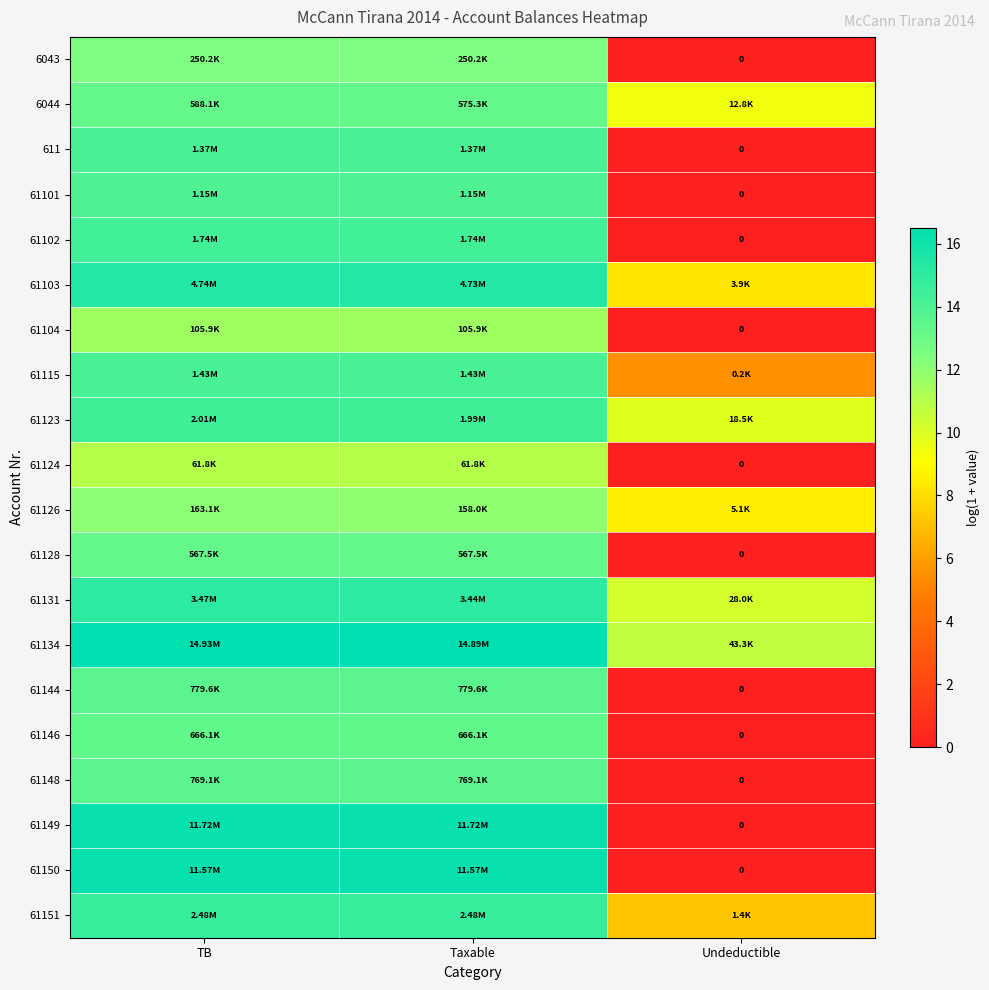

Is it true that 61134 equals 16.5 at Taxable?

True